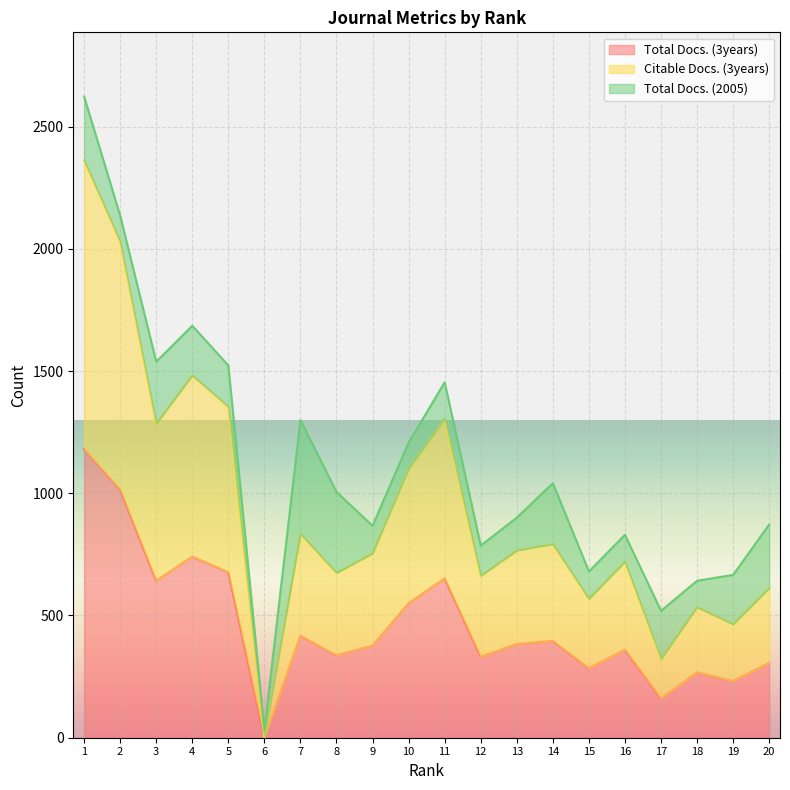

At which category does Total Docs. (3years) reach its first local valley?

3